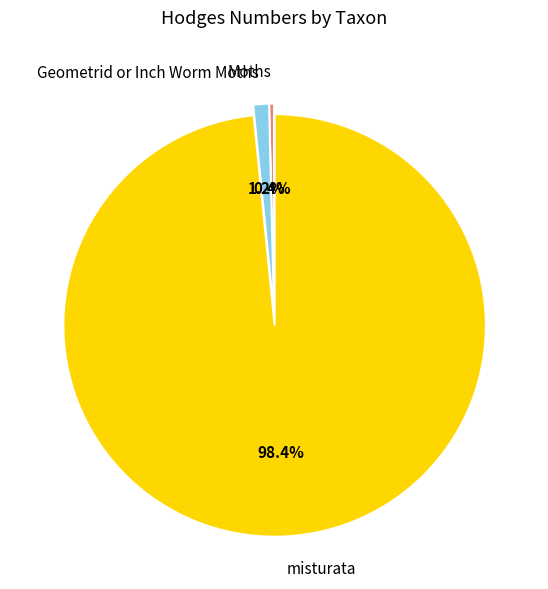

To the nearest percent, what portion does misturata represent?

98%